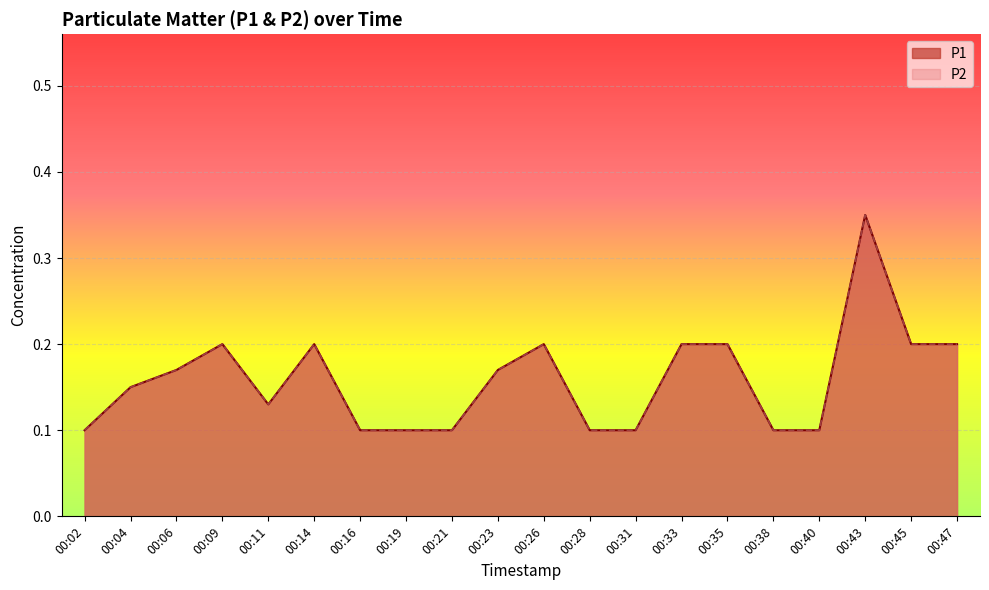

What value does the P2 series have at 00:19?

0.1